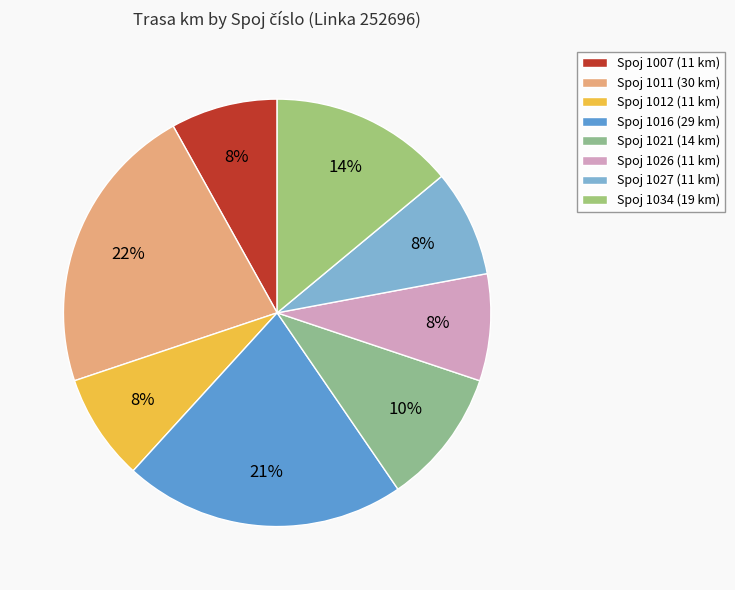

Rank the categories by value from lowest to highest.

1007, 1012, 1026, 1027, 1021, 1034, 1016, 1011